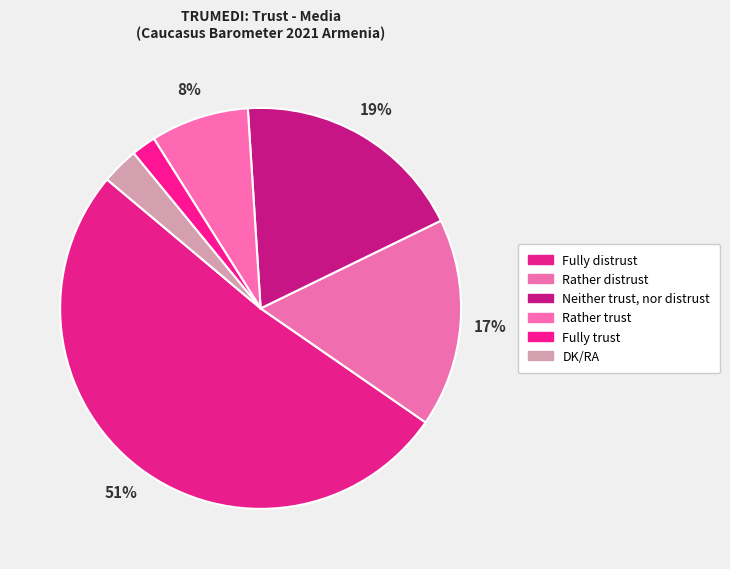

True or false: Rather distrust accounts for 17% of the total.

True